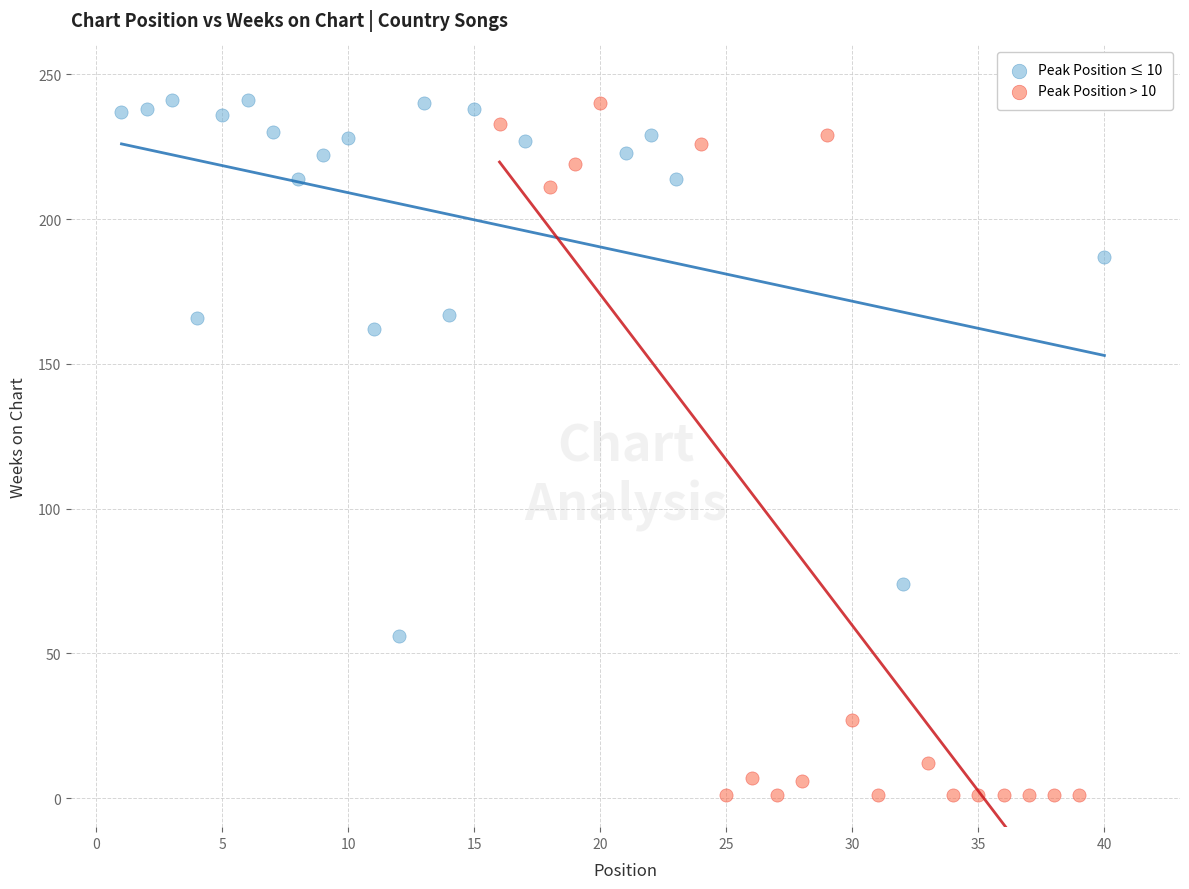

Which series reaches the minimum Y coordinate?

Peak Position > 10